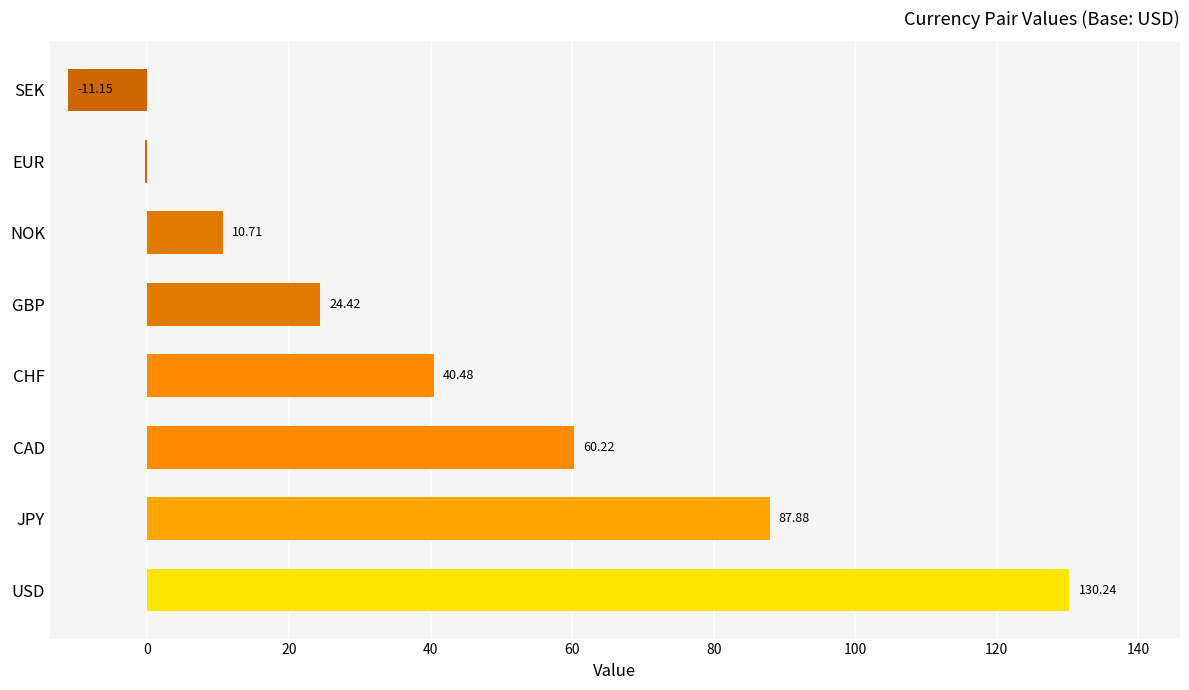

Count the number of data series in this chart.

1